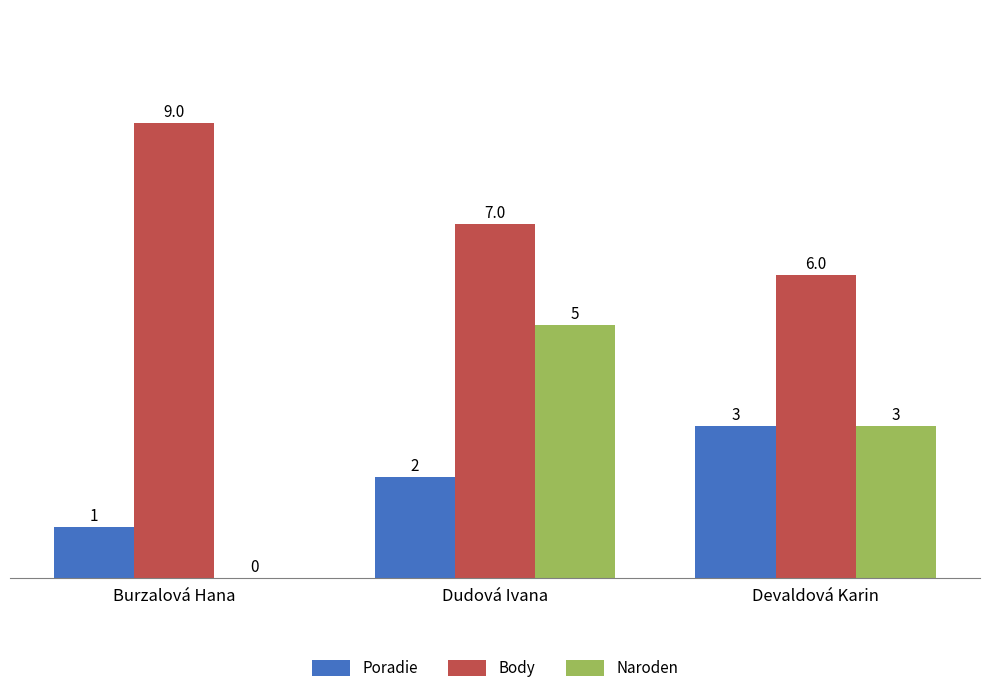

Which series changed the most between Dudová Ivana and Devaldová Karin?

Naroden